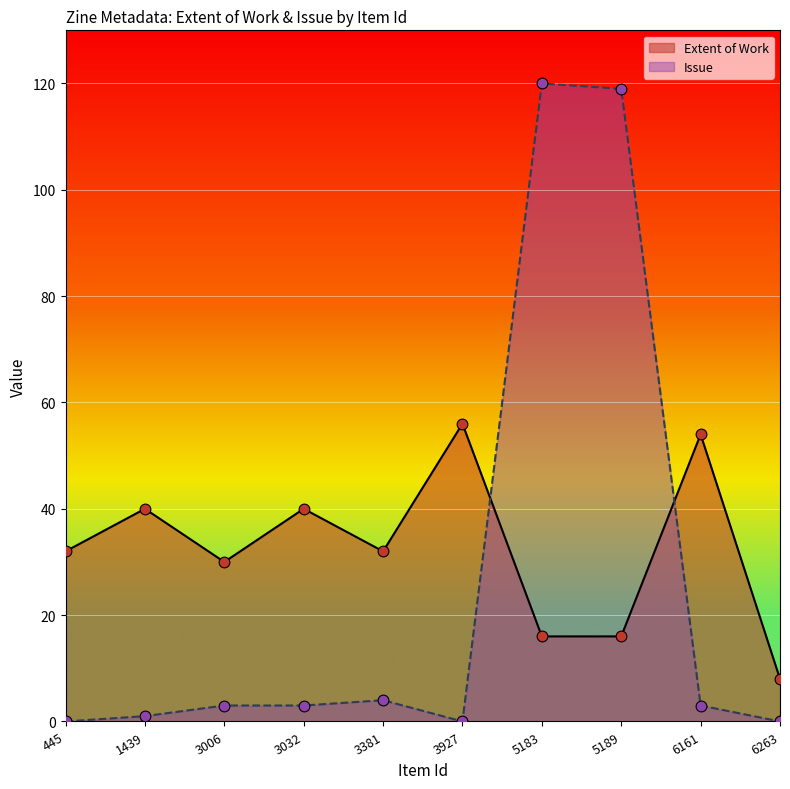

What is the total value across all series at 445?

32